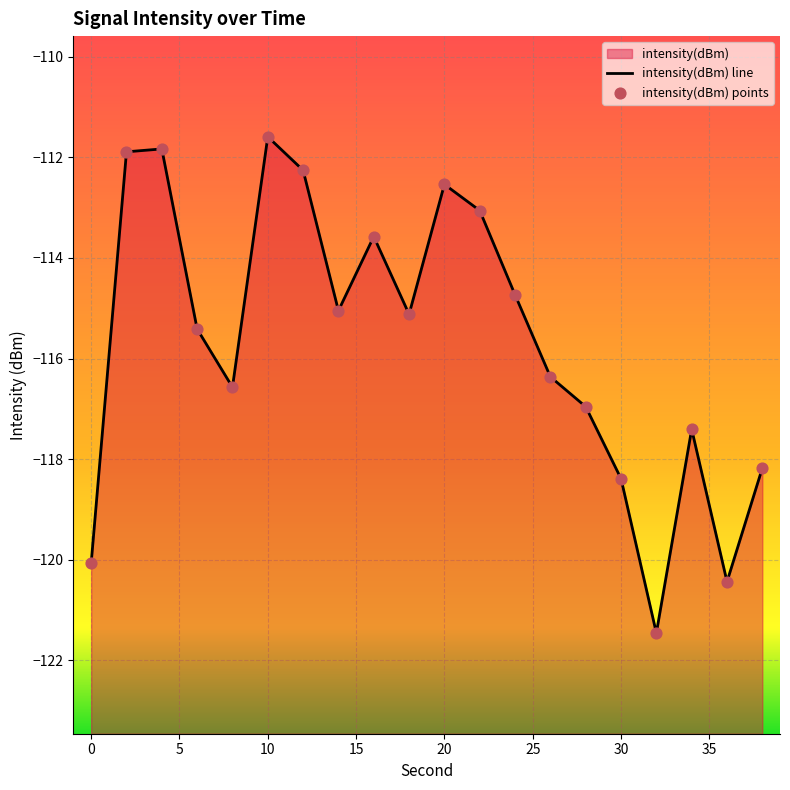

Which series contains the lowest Y value?

intensity(dBm) line